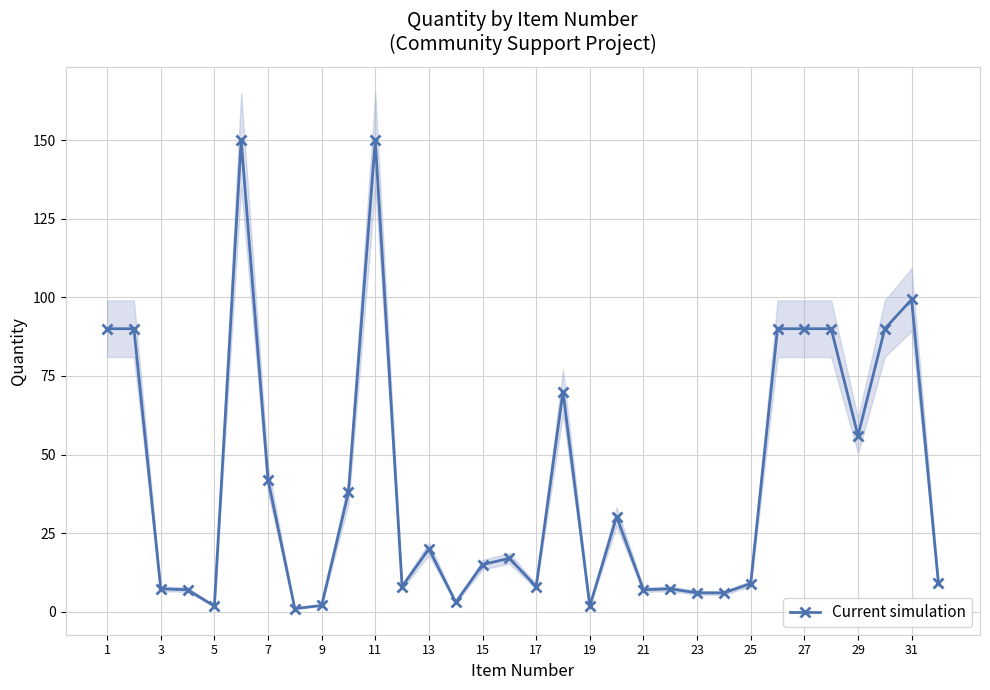

What is the maximum value for Current simulation?

150.0